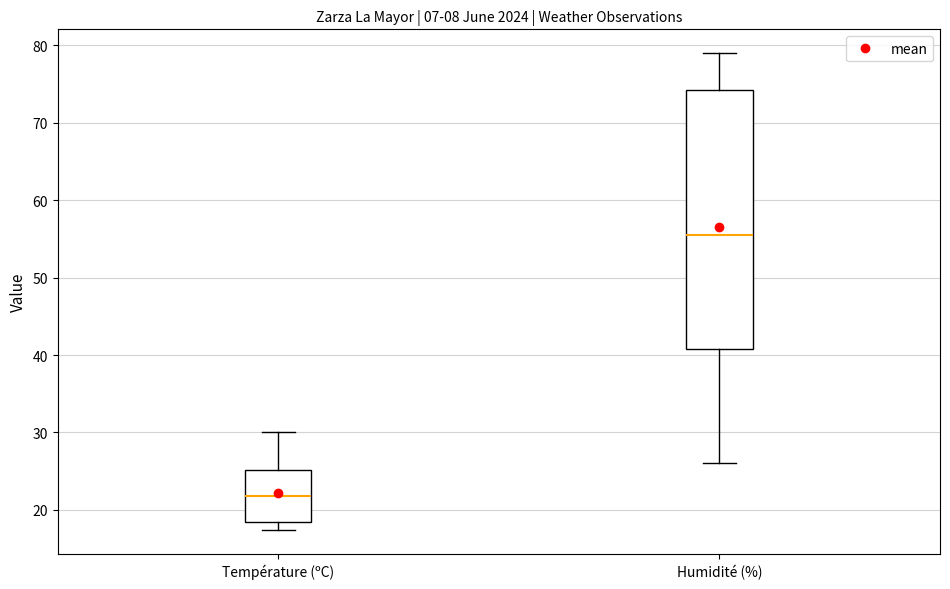

Comparing the boxes themselves (not the whiskers), which one is the tallest?

Humidité (%)